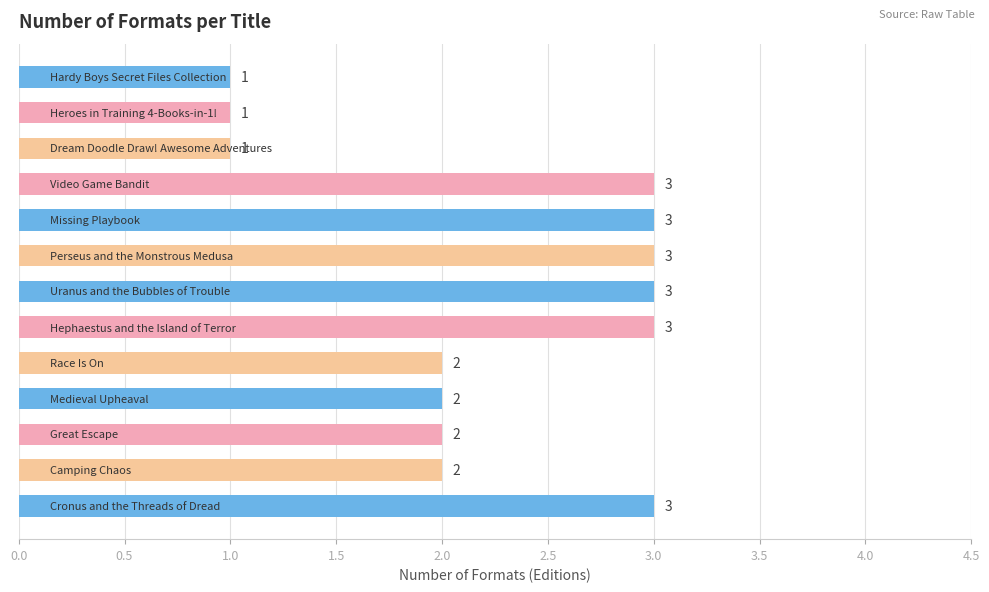

Reading bottom to top, what are all the values shown in this chart?

3	2	2	2	2	3	3	3	3	3	1	1	1